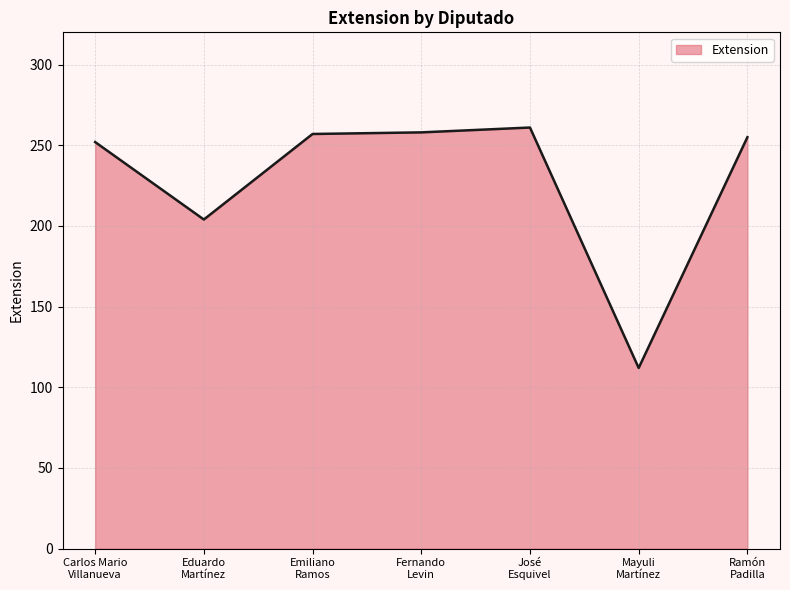

Approximately how many times larger is the value at Emiliano
Ramos compared to Eduardo
Martínez?

1.3